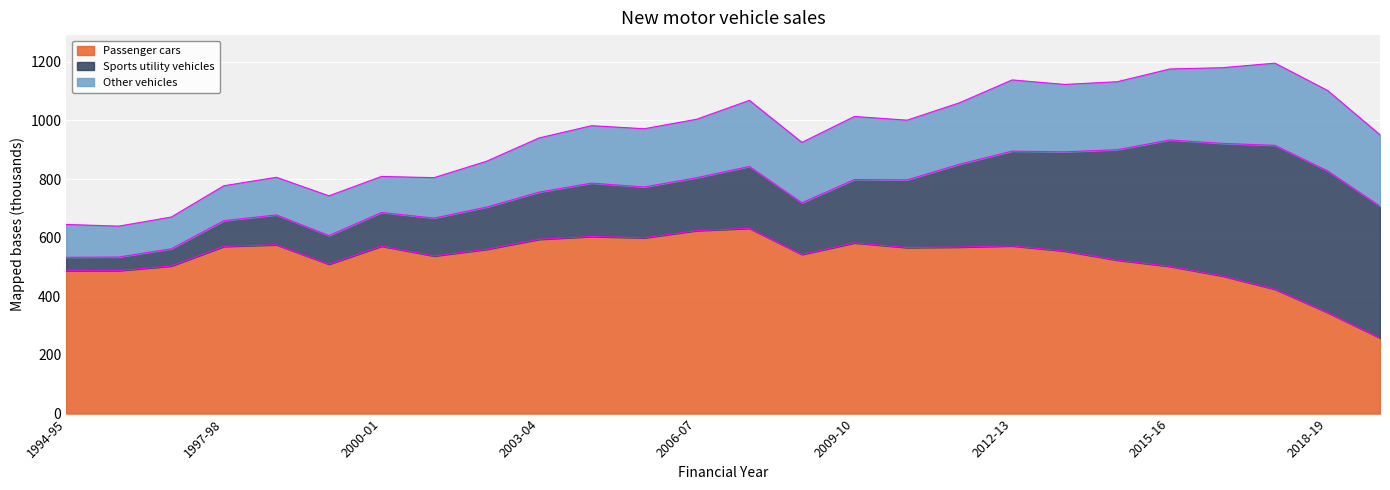

The value of Other vehicles at 2005-06 is 198.7. True or false?

True